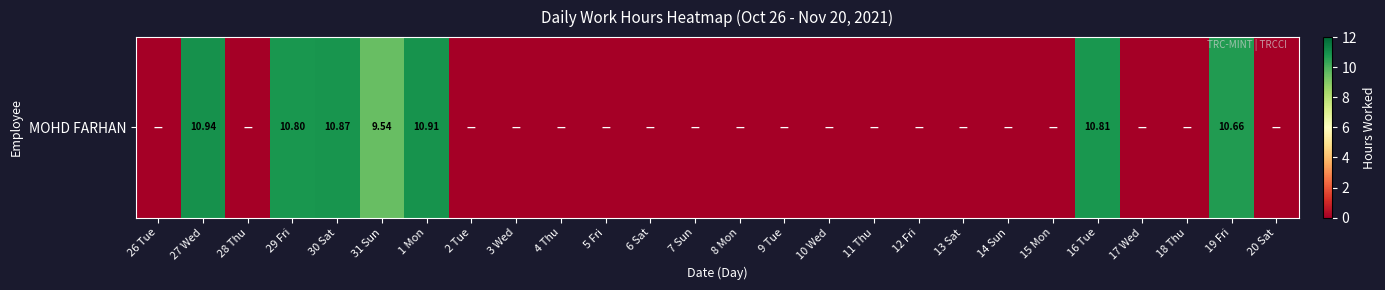

Is it true that the value at 3 Wed is -5.9?

False